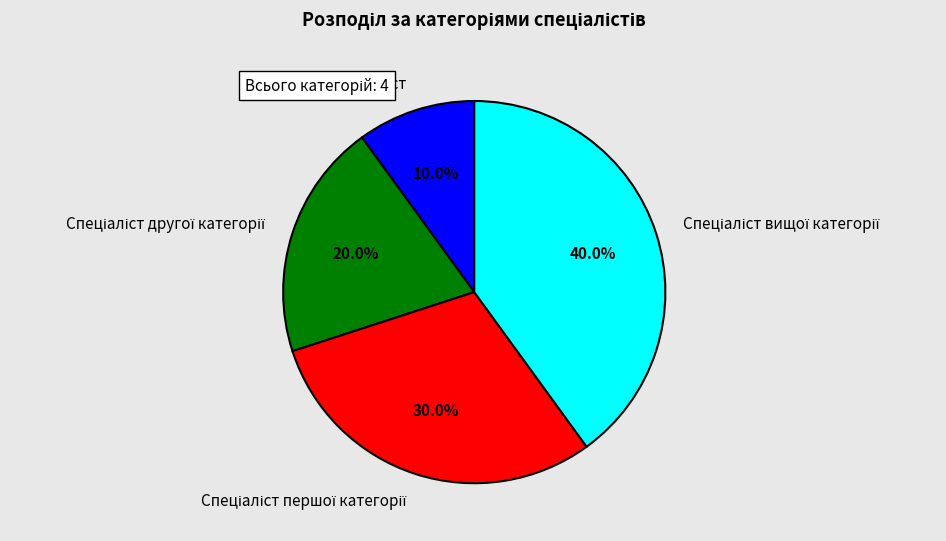

Is there a majority slice in this chart?

No